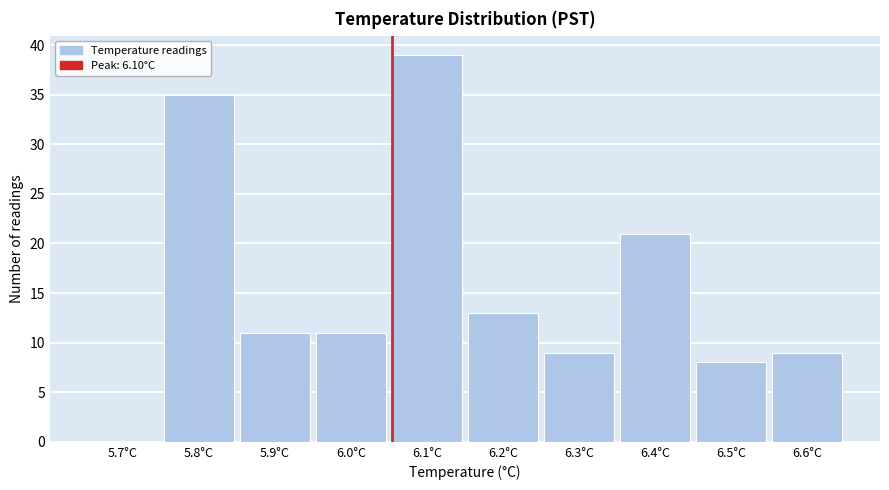

Reading left to right, list all the values displayed in this chart.

5.7°C=0	5.8°C=35	5.9°C=11	6.0°C=11	6.1°C=39	6.2°C=13	6.3°C=9	6.4°C=21	6.5°C=8	6.6°C=9